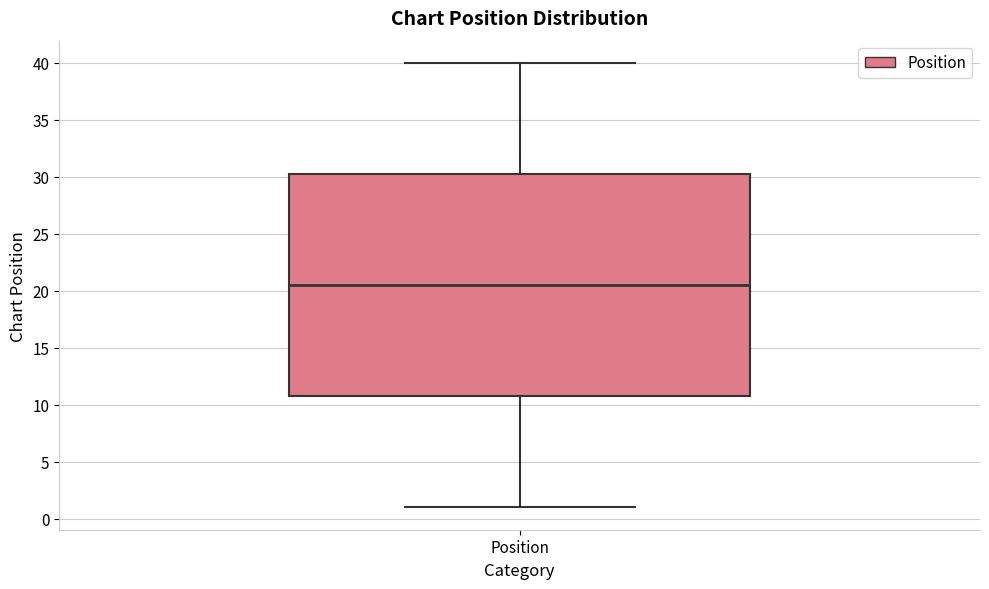

Where is the lower edge of the box for Position on the y-axis? The values are not printed on the chart, so give them approximately, as read against the axis.

11.0